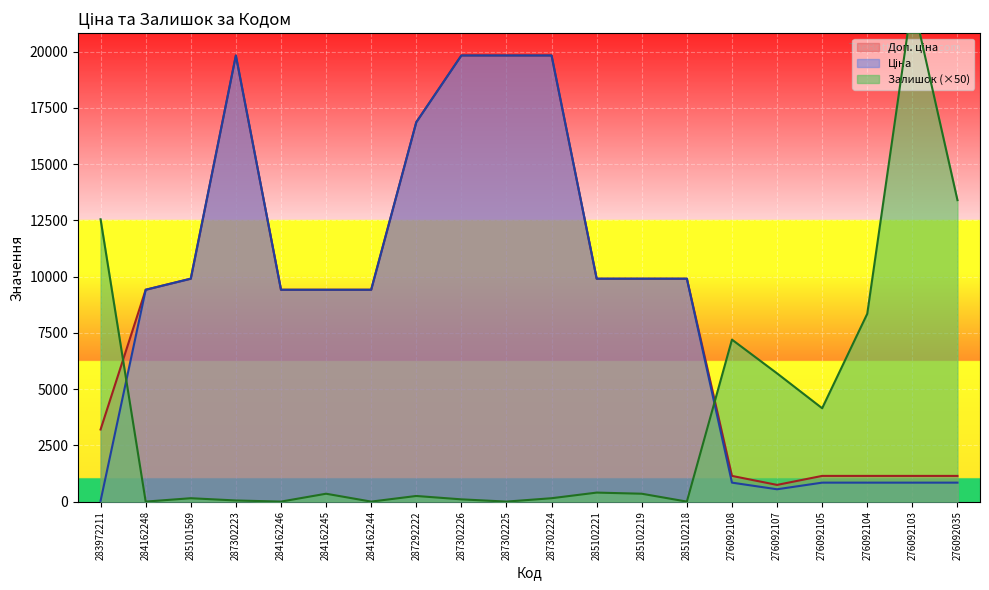

True or false: Ціна has more than 0 interior local peaks.

True